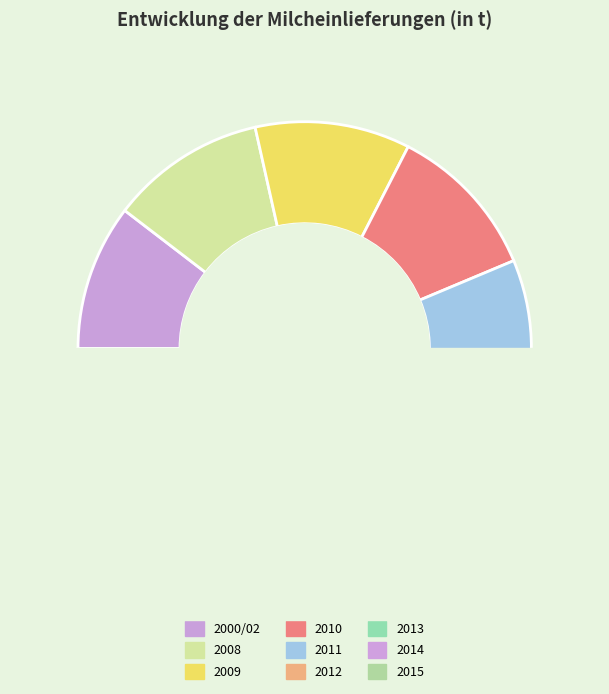

Is 2000/02 the majority of the pie?

No